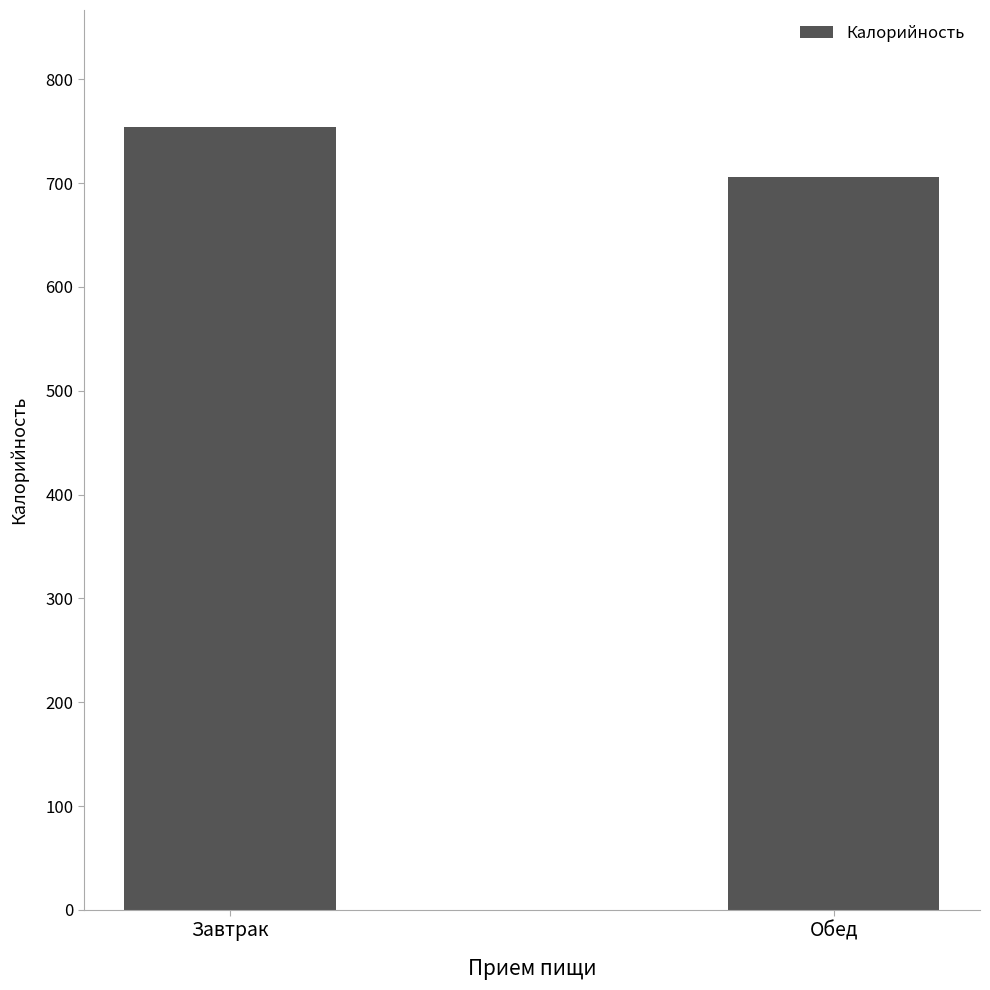

Which label corresponds to the largest value in the chart?

Завтрак